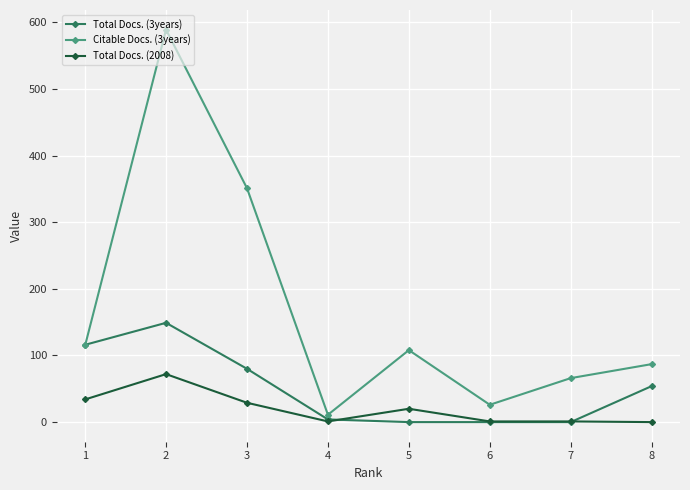

What are all the series names shown in the legend?

Total Docs. (3years), Citable Docs. (3years), Total Docs. (2008)